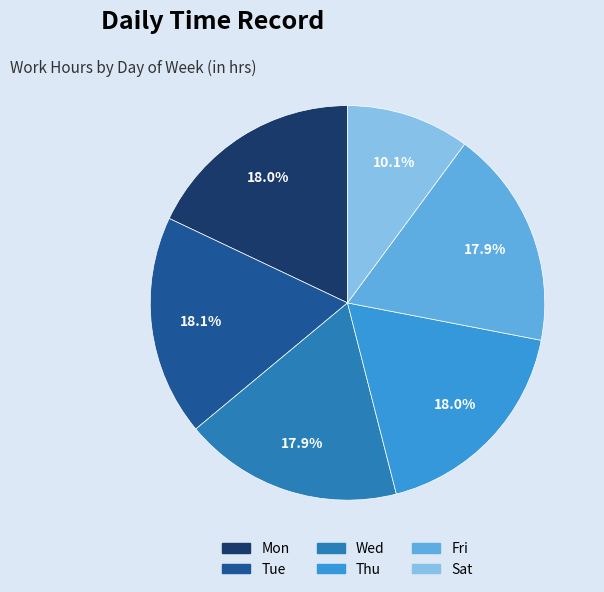

Is it true that Tue is 18% of the pie?

True